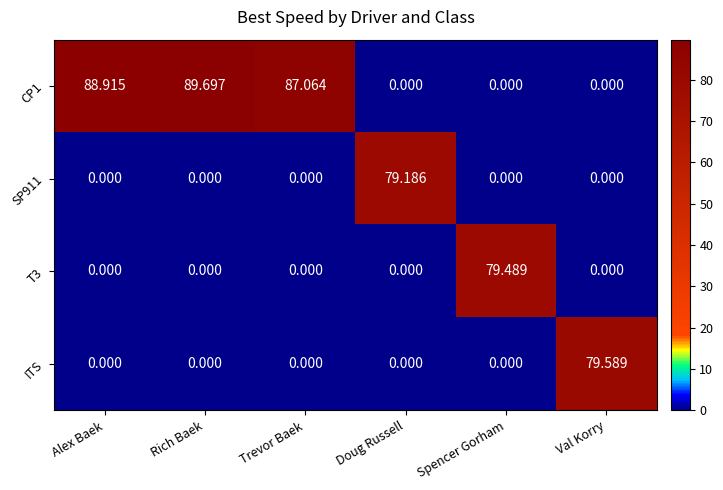

Where does the CP1 series first go above 87?

Alex Baek